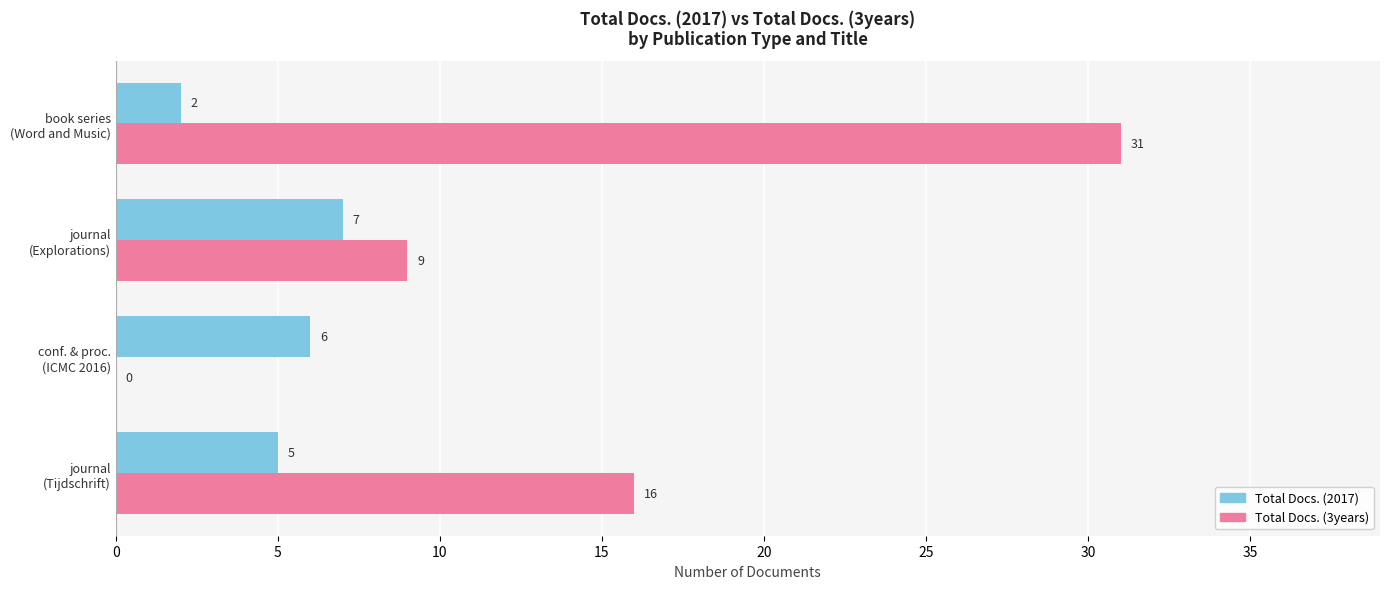

What is the greatest value displayed?

31